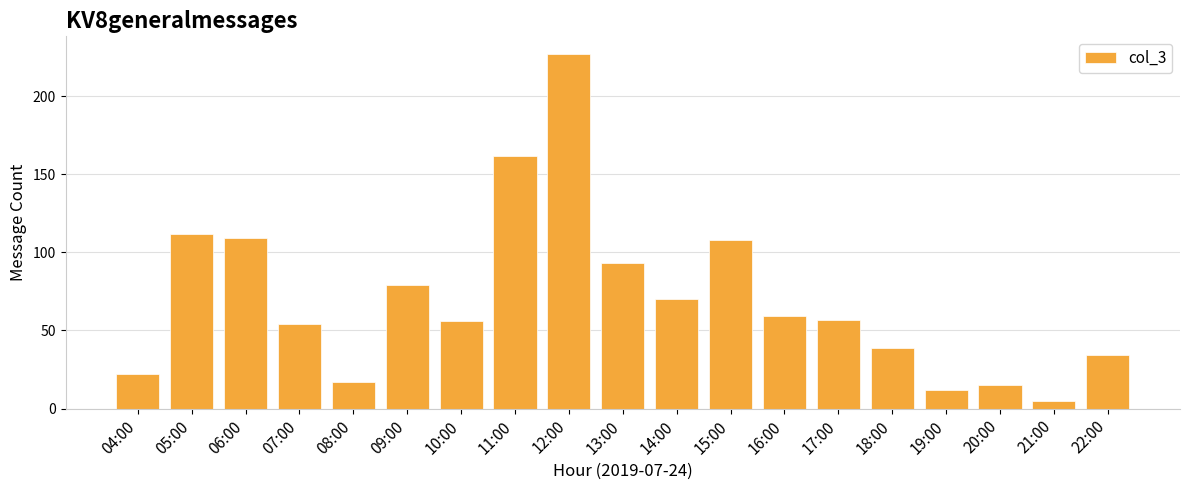

What is the difference between the maximum and minimum values?

222